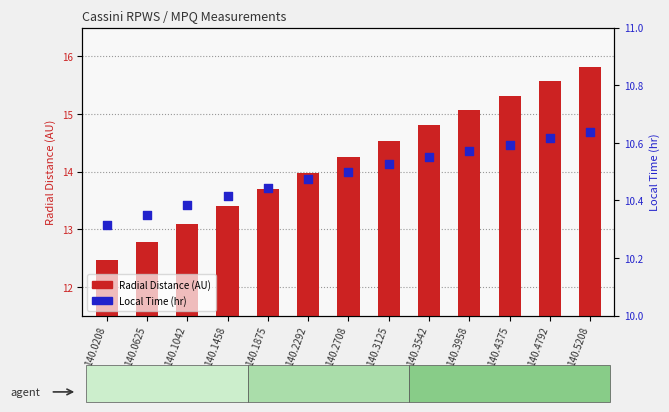

Which series reaches the maximum Y coordinate?

Radial Distance